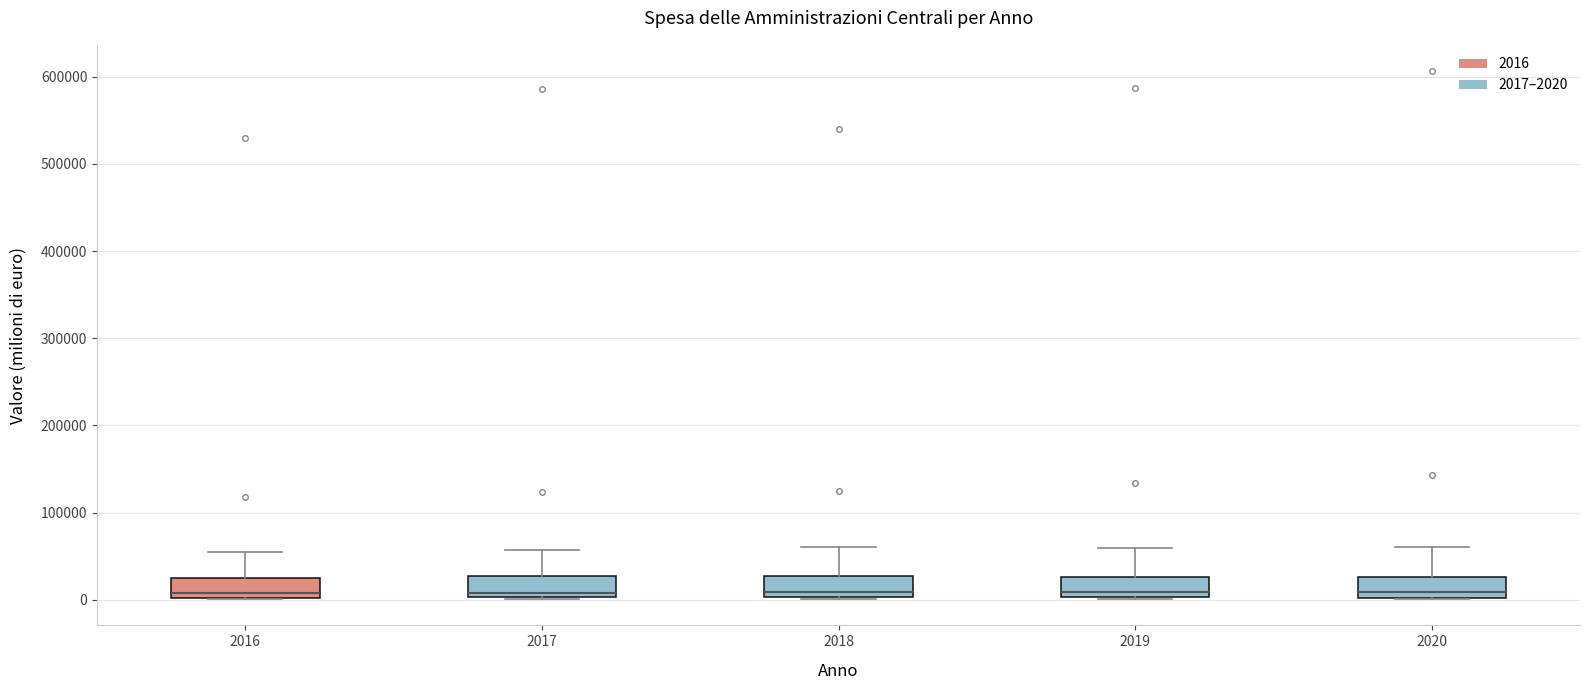

Reading left to right, read every box against the y-axis: the position of its median line, the range the box covers, and the ends of its whiskers. The values are not printed on the chart, so give them approximately, as read against the axis.

2016: median 10000, box 0 to 30000, whiskers 0 to 50000
2017: median 10000, box 0 to 30000, whiskers 0 to 60000
2018: median 10000, box 0 to 30000, whiskers 0 to 60000
2019: median 10000, box 0 to 30000, whiskers 0 to 60000
2020: median 10000, box 0 to 30000, whiskers 0 to 60000